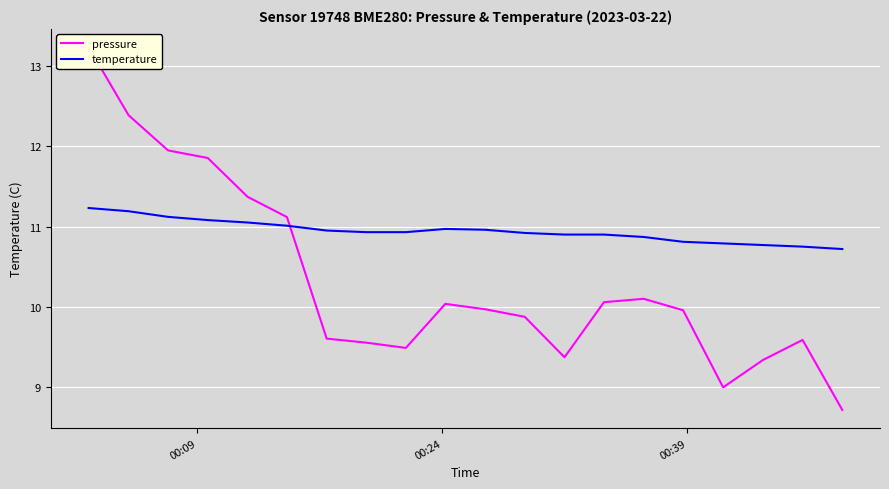

True or false: pressure and temperature intersect in this chart.

True